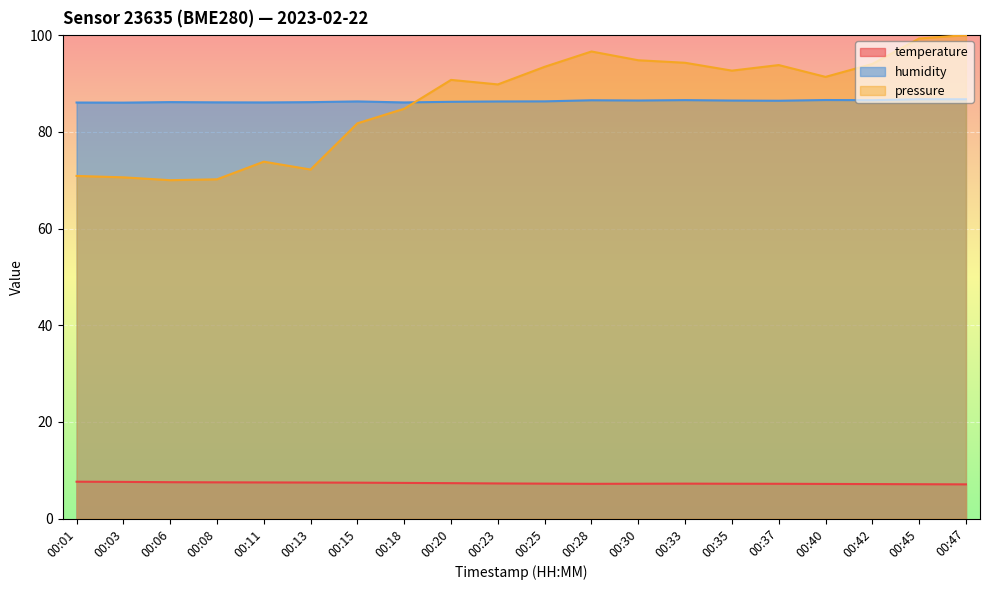

Count the temperature values in the range 7 to 8.

20